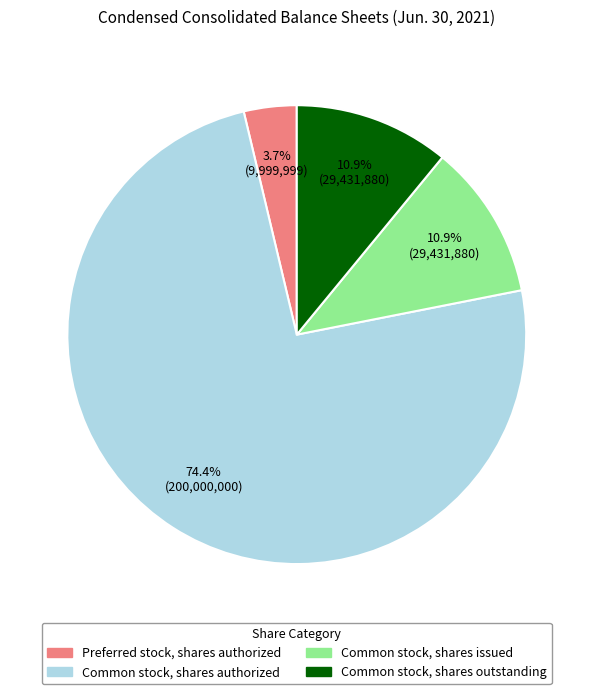

What is the largest slice in the pie chart?

Common stock, shares authorized